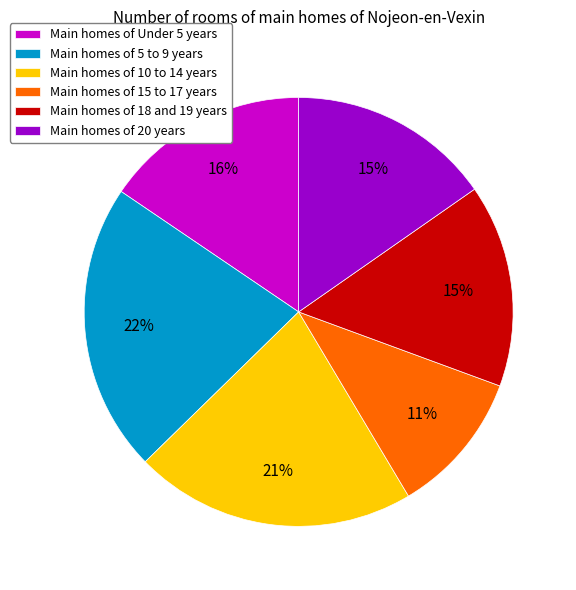

How many segments does this pie chart have?

6